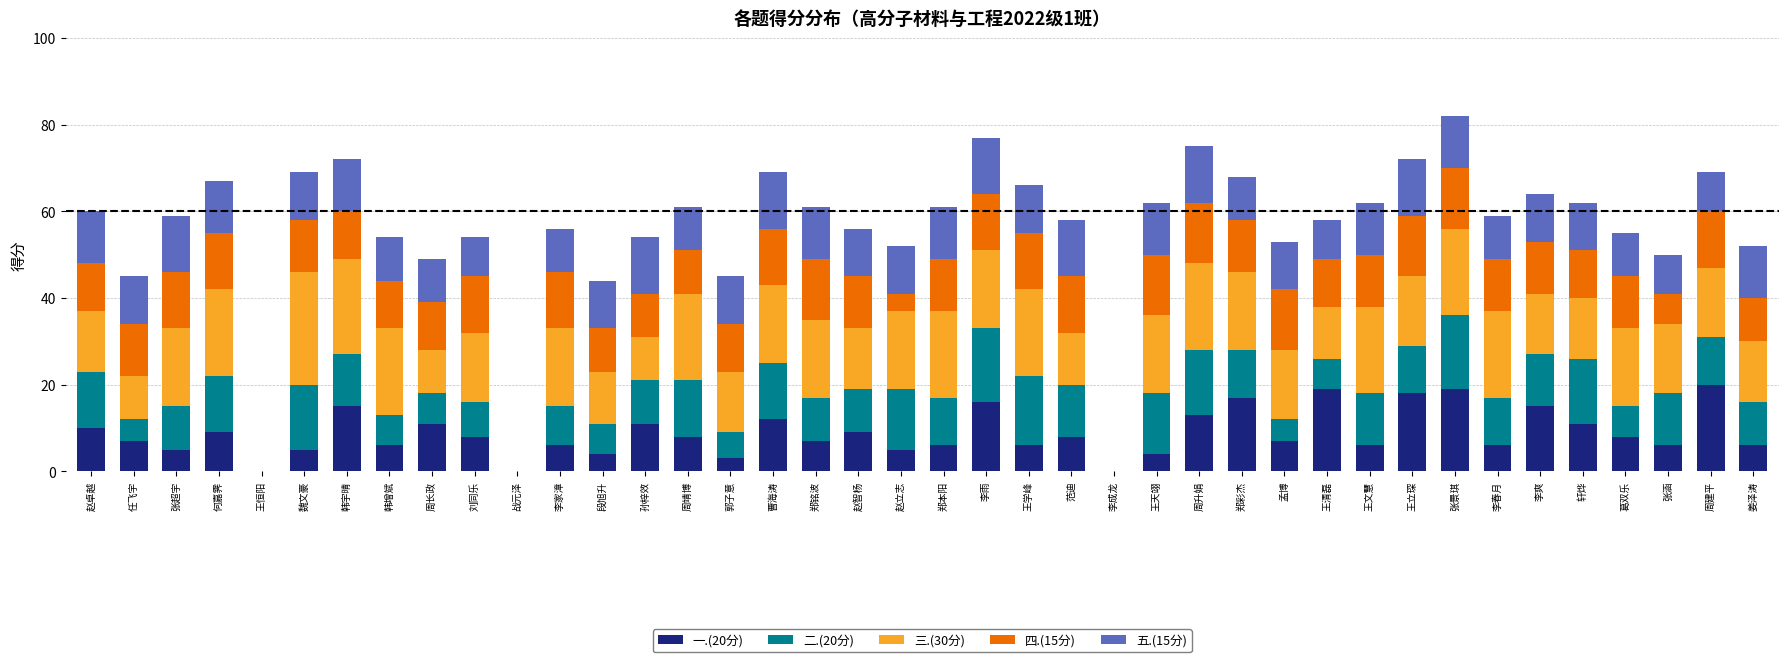

What is the total value across all series at 张超宇?

59